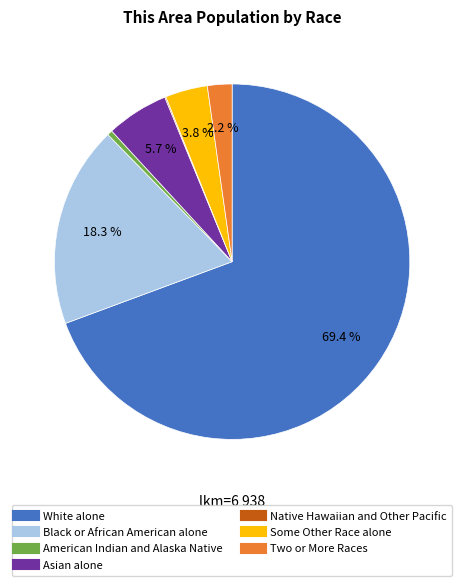

Which slice is the largest?

White alone